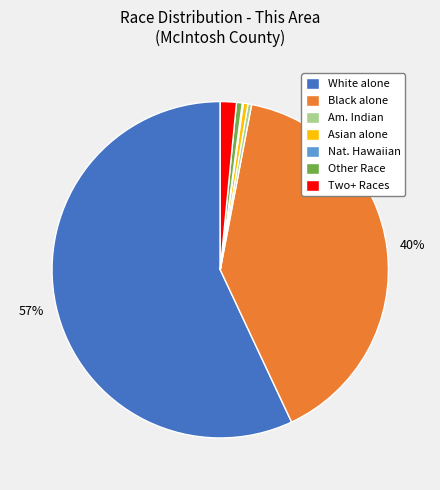

Which has a higher value, Black alone or Other Race?

Black alone